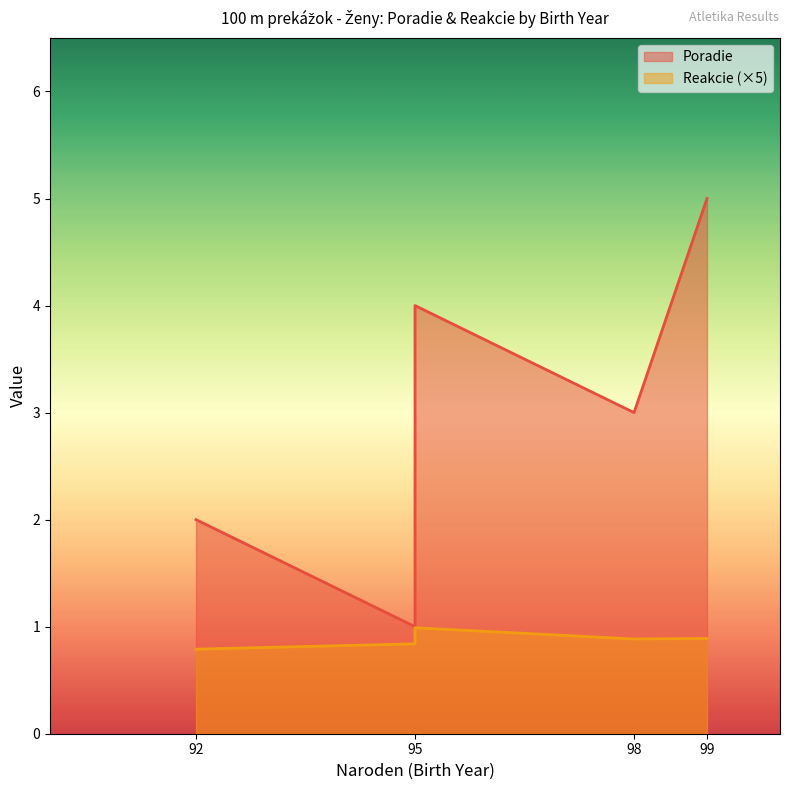

What are all the series names shown in the legend?

Poradie, Reakcie